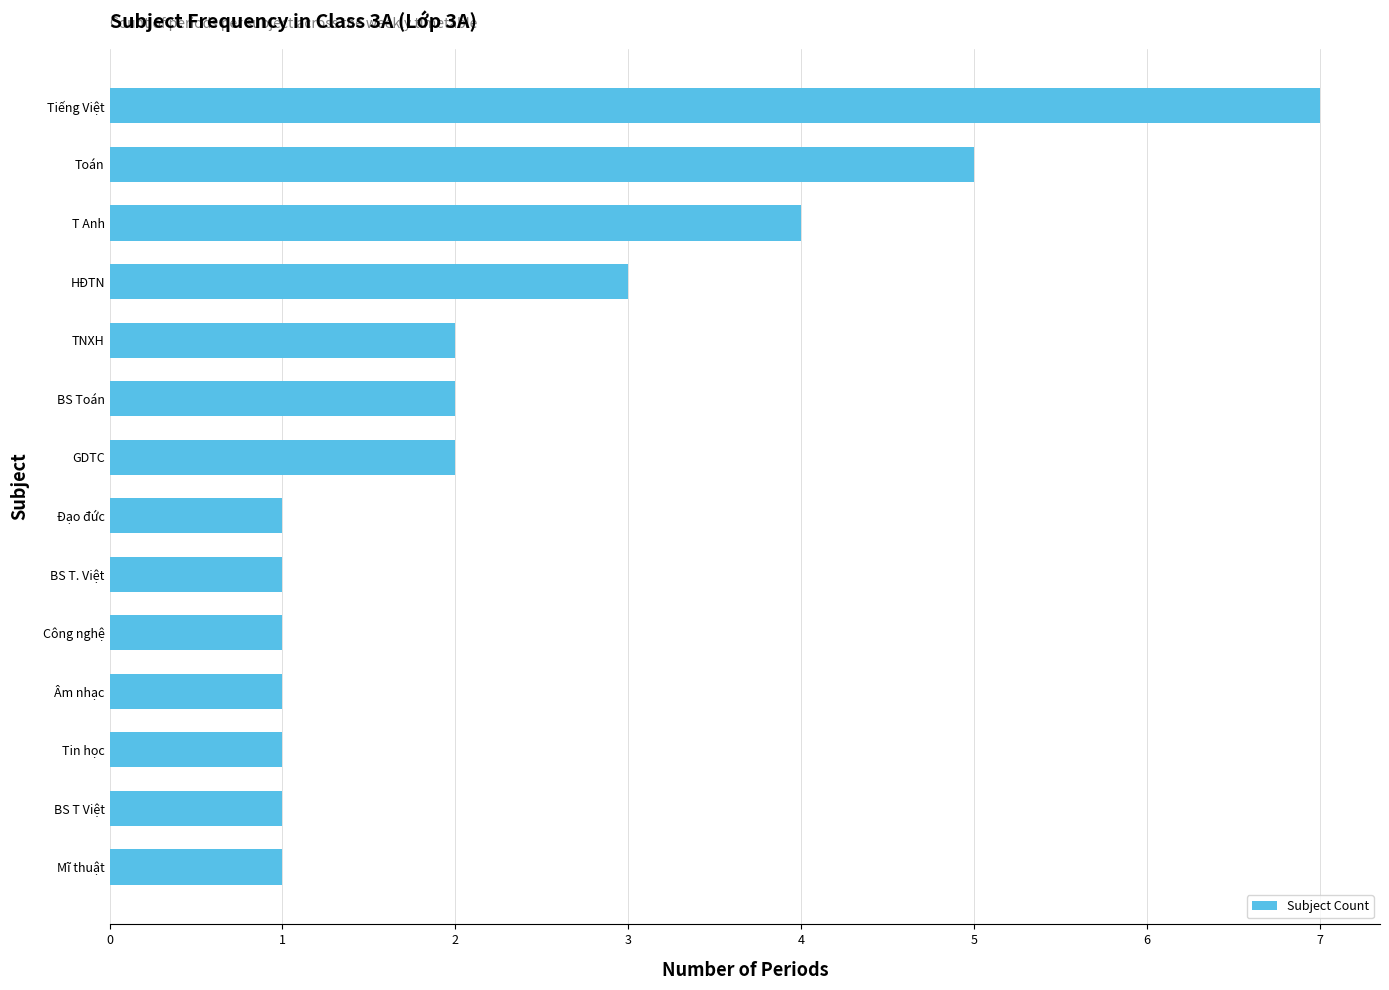

Reading top to bottom, list all the values displayed in this chart.

7	5	4	3	2	2	2	1	1	1	1	1	1	1